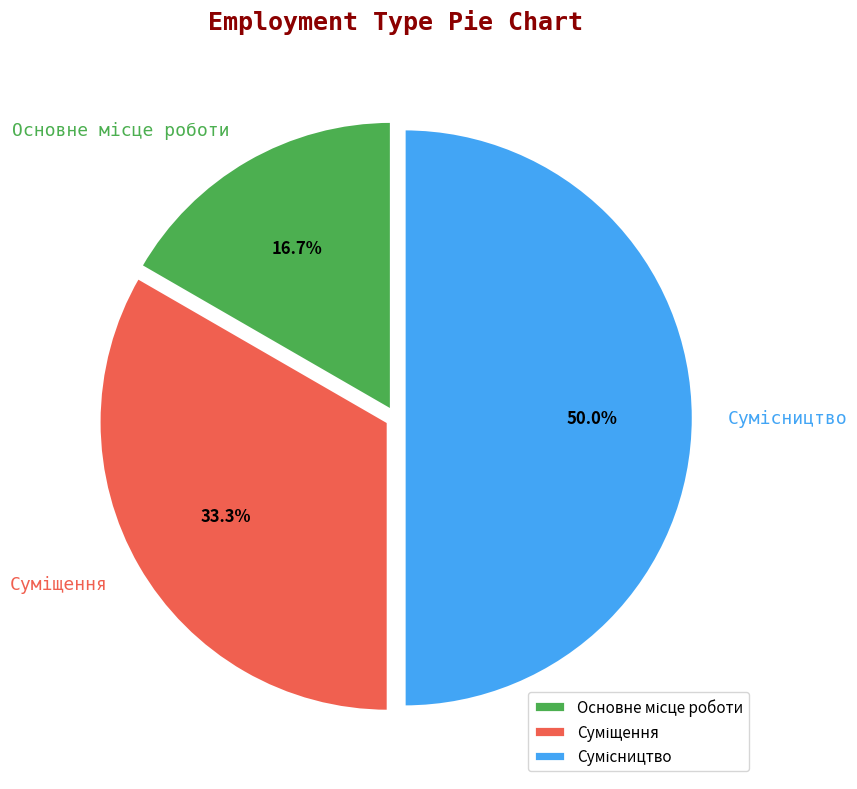

Is it true that Суміщення is 33% of the pie?

True